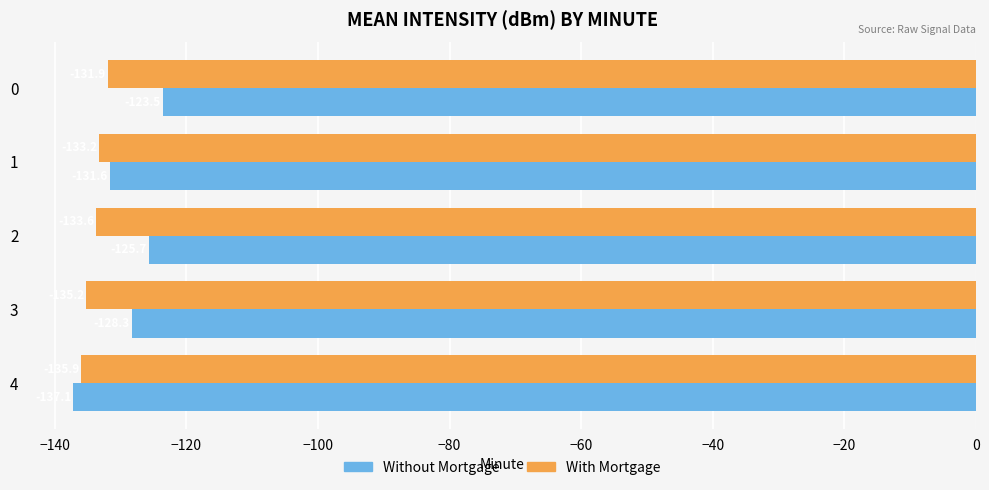

List the series in order of their overall mean, lowest first.

With Mortgage, Without Mortgage